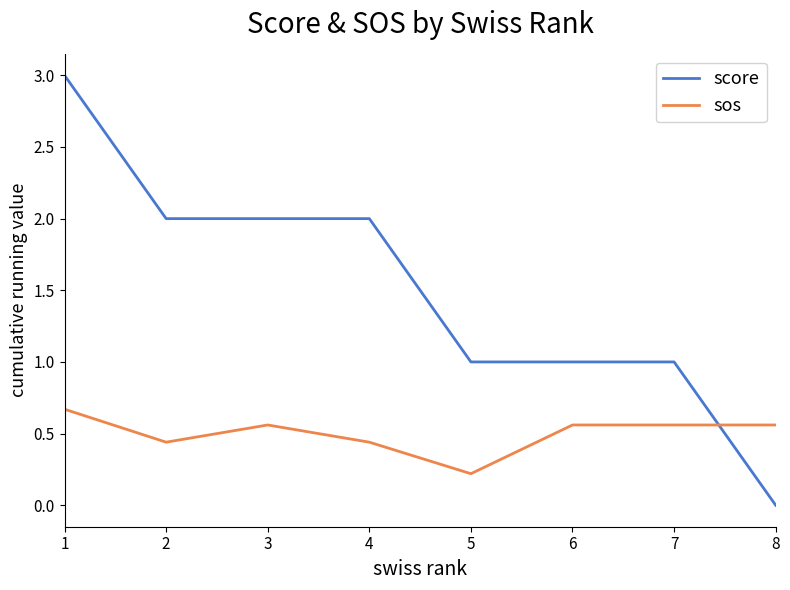

At how many categories does at least one series exceed 0?

8